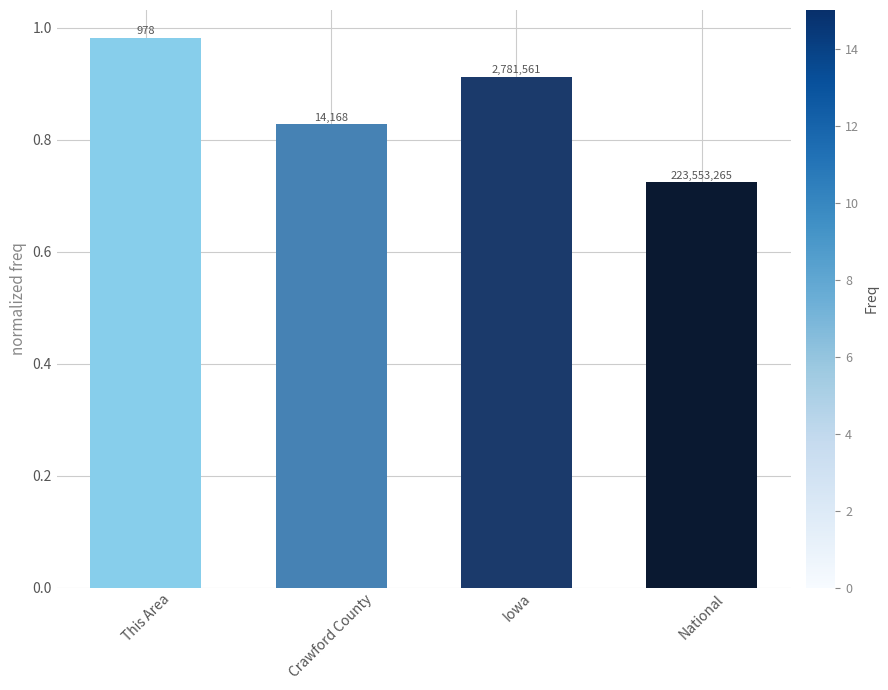

Rank the categories by value from lowest to highest.

National, Crawford County, Iowa, This Area